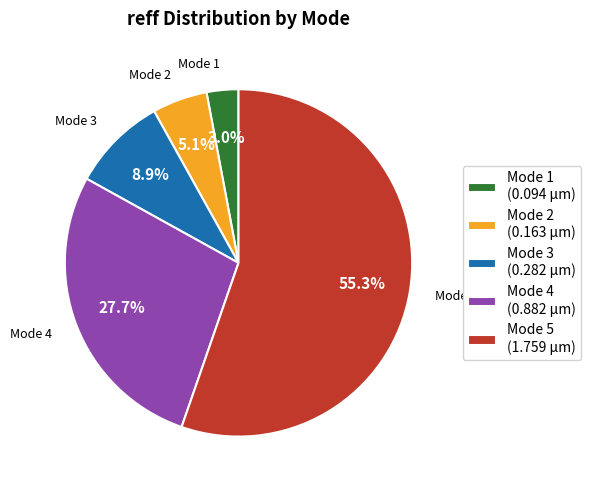

Which has a higher value, Mode 2 or Mode 1?

Mode 2